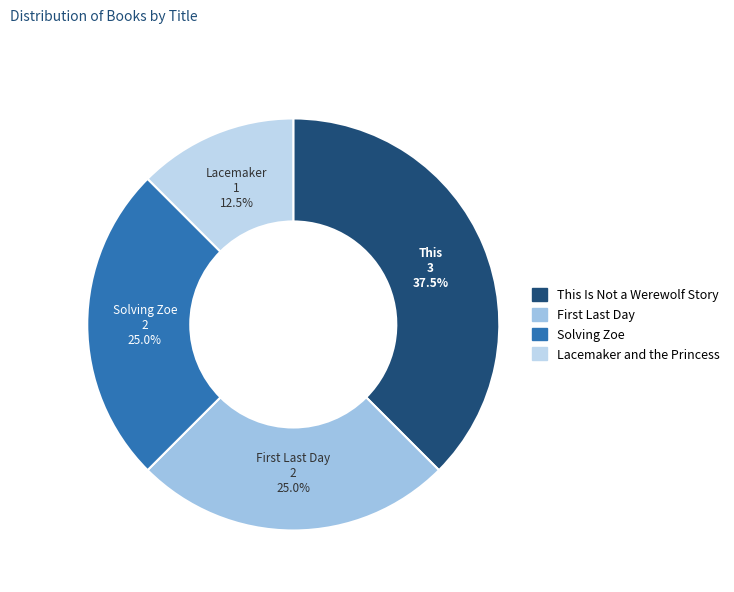

Which has a higher value, This Is Not a Werewolf Story or Lacemaker and the Princess?

This Is Not a Werewolf Story